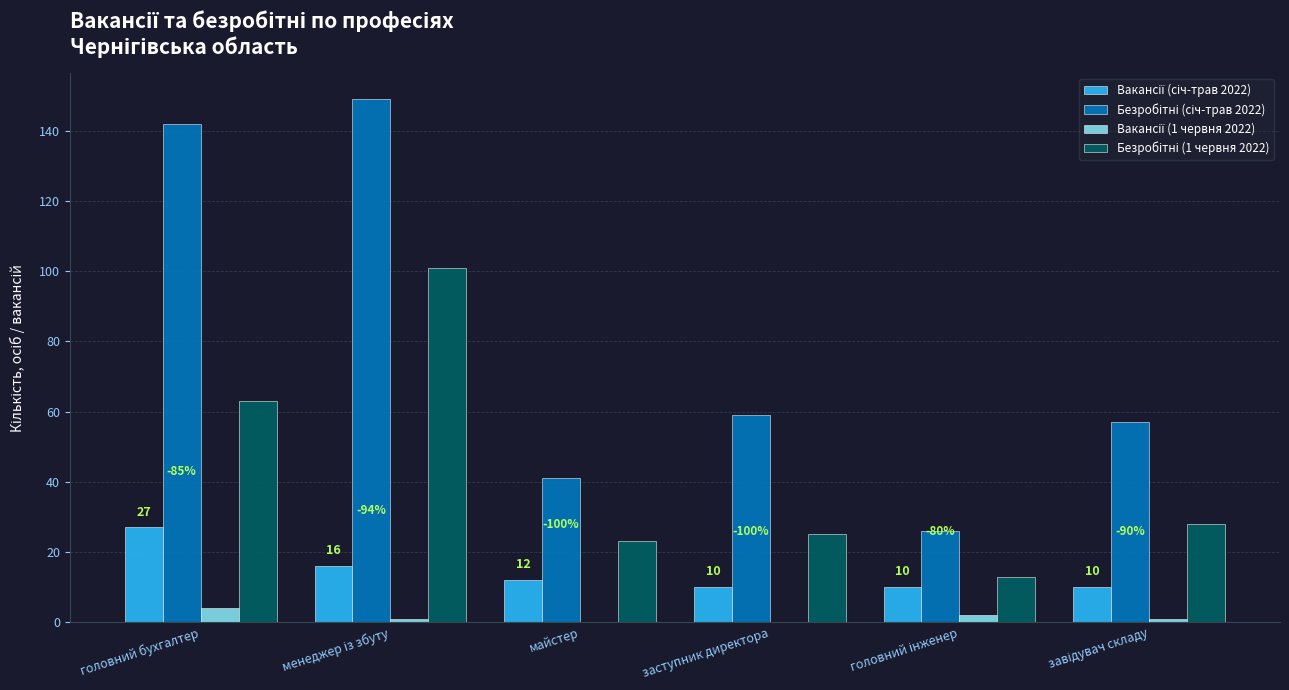

Reading right to left, list all the values displayed in this chart.

Вакансії (січ-трав 2022): завідувач складу=10	головний інженер=10	заступник директора=10	майстер=12	менеджер із збуту=16	головний бухгалтер=27
Безробітні (січ-трав 2022): завідувач складу=57	головний інженер=26	заступник директора=59	майстер=41	менеджер із збуту=149	головний бухгалтер=142
Вакансії (1 червня 2022): завідувач складу=1	головний інженер=2	заступник директора=0	майстер=0	менеджер із збуту=1	головний бухгалтер=4
Безробітні (1 червня 2022): завідувач складу=28	головний інженер=13	заступник директора=25	майстер=23	менеджер із збуту=101	головний бухгалтер=63